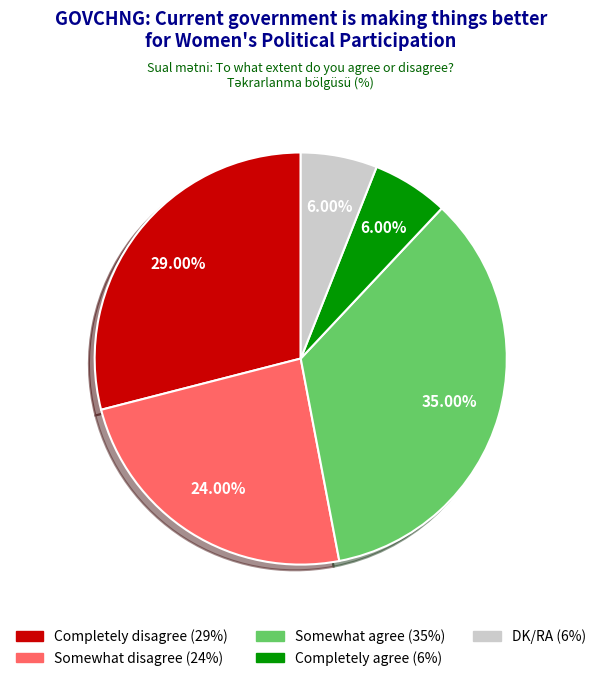

To the nearest percent, what is the difference between the Completely agree and Completely disagree slice percentages?

23%